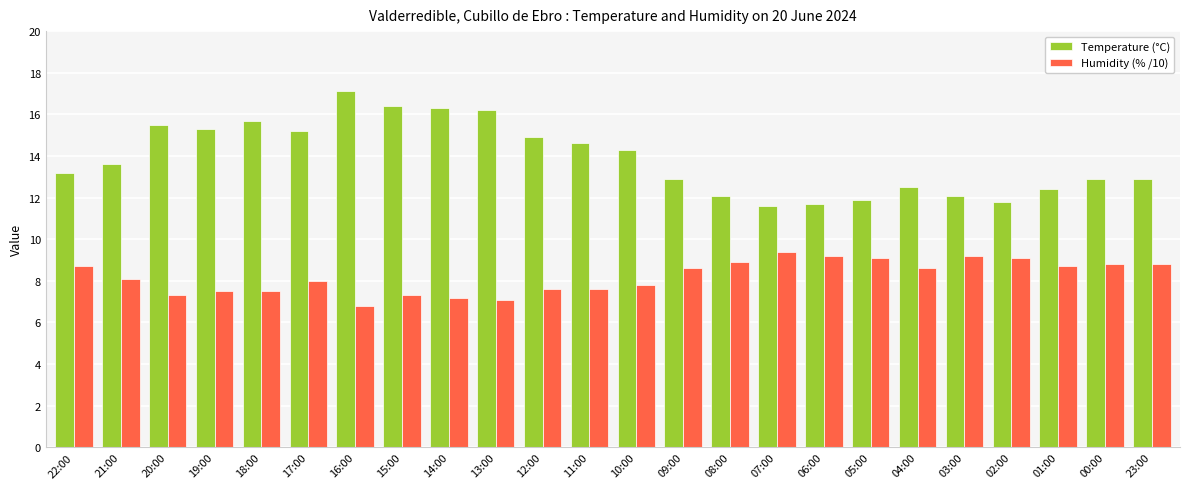

Which series has the largest total across all categories?

Temperature (°C)